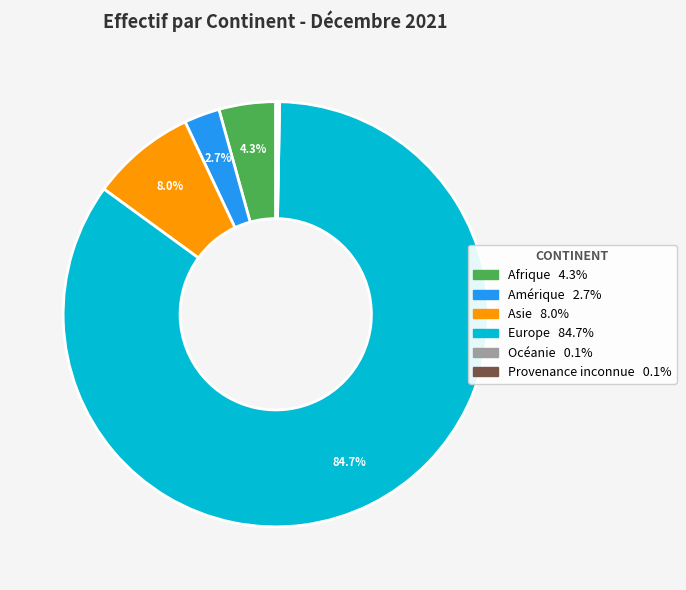

Which slice is the largest?

Europe